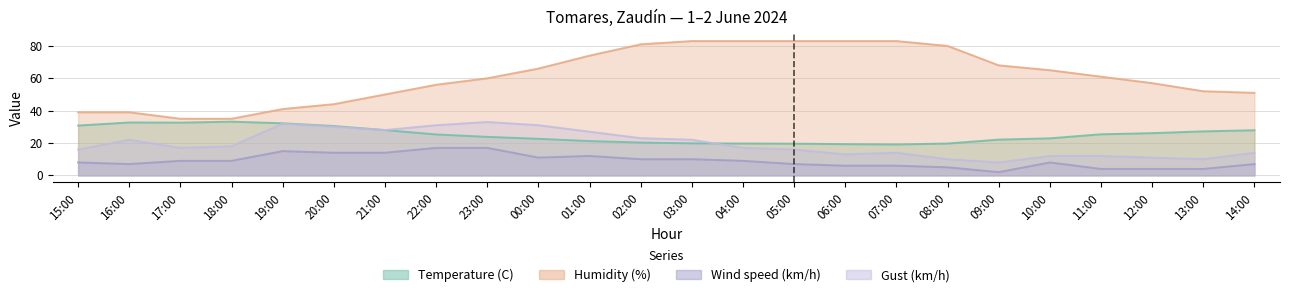

List the series in order of their peak value, highest first.

Humidity (%), Temperature (C), Gust (km/h), Wind speed (km/h)